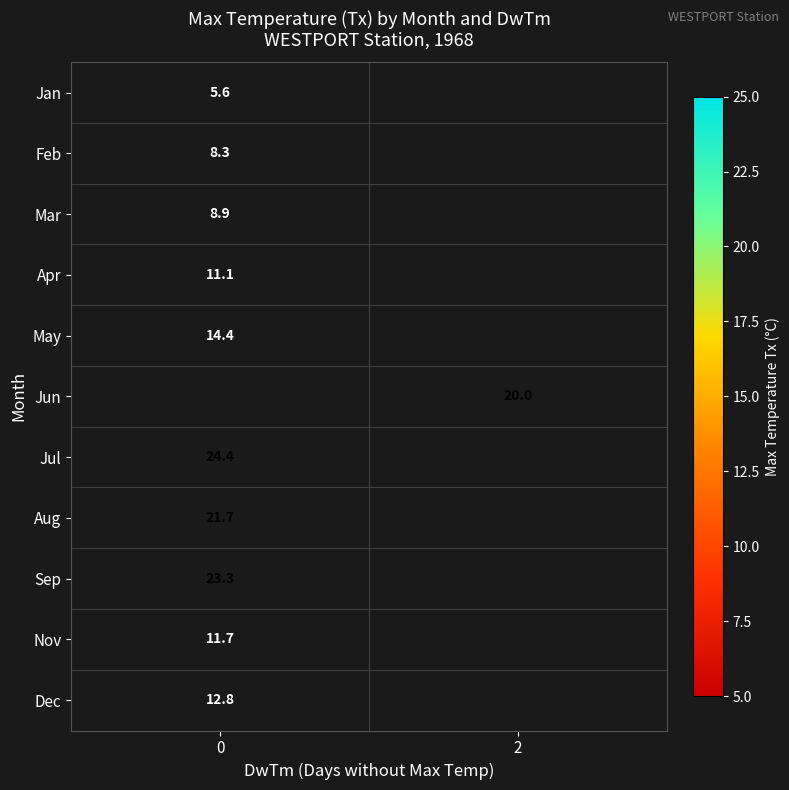

The Nov series shows 16.2 at 0. True or false?

False